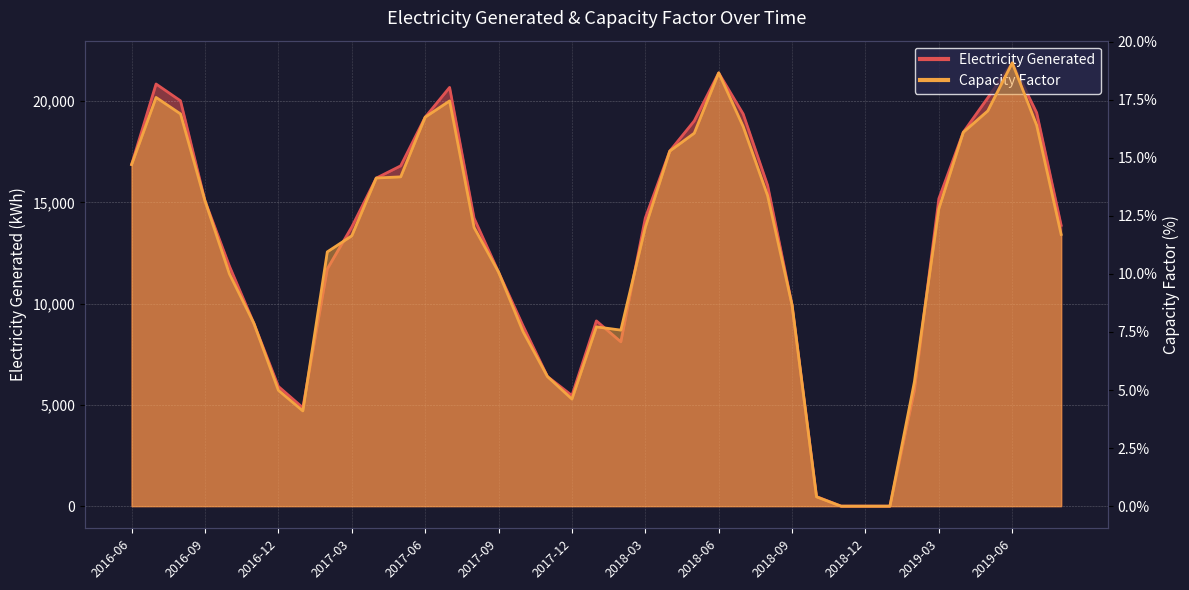

What is the difference between the Capacity Factor values at 2018-01 and 2018-05?

8.3